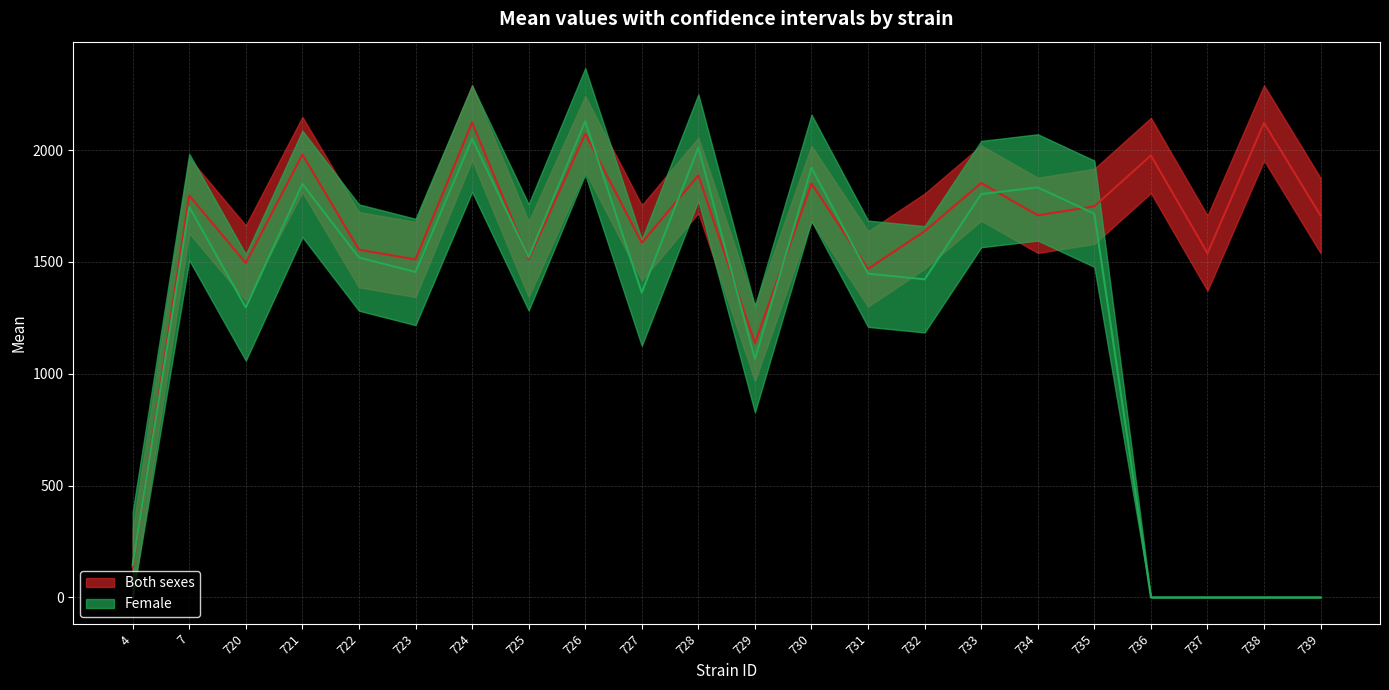

List the labels in order of Mean (both) value, smallest first.

4, 729, 731, 720, 723, 725, 737, 722, 727, 732, 739, 734, 735, 7, 730, 733, 728, 736, 721, 726, 738, 724